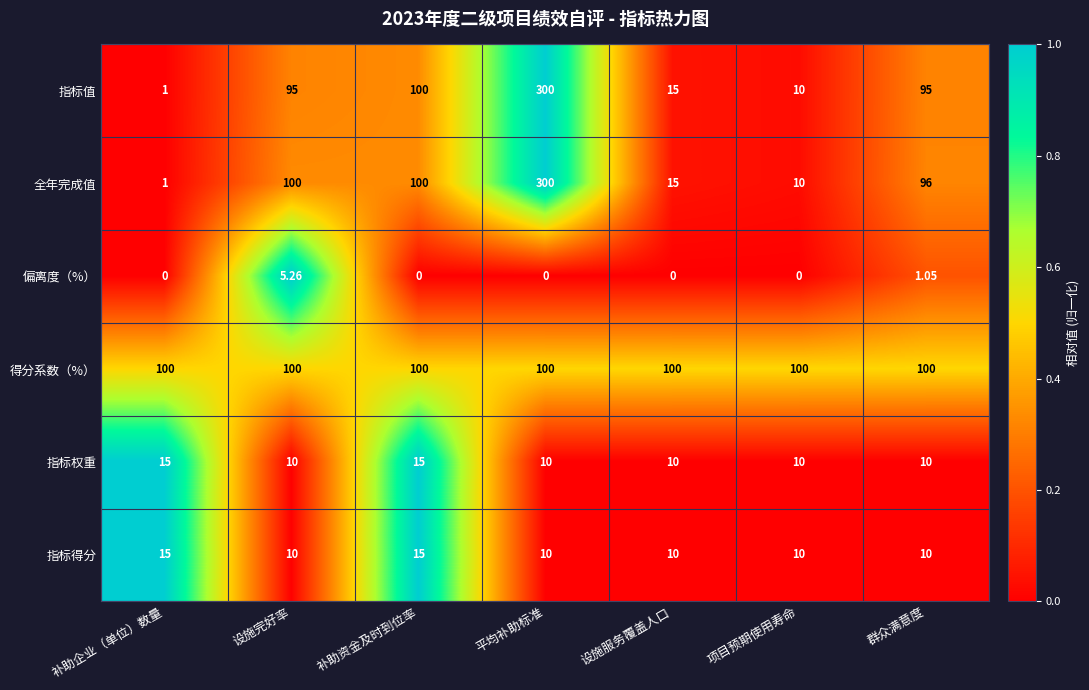

At which label does 指标值 reach its minimum?

补助企业（单位）数量